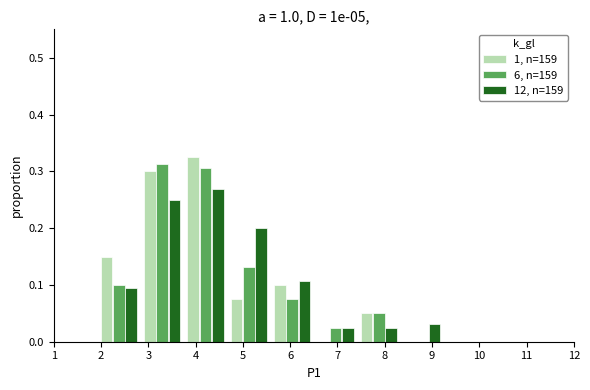

Reading left to right, transcribe this chart: for each range on the x-axis, give the height of each series' bar. Neither the bar edges nor the heights are printed on the chart, so give them approximately, as read against the axes.

1.0 to 1.9: 1, n=159=0	6, n=159=0	12, n=159=0
1.9 to 2.8: 1, n=159=0.15	6, n=159=0.10	12, n=159=0.09
2.8 to 3.8: 1, n=159=0.30	6, n=159=0.31	12, n=159=0.25
3.8 to 4.7: 1, n=159=0.33	6, n=159=0.31	12, n=159=0.27
4.7 to 5.6: 1, n=159=0.08	6, n=159=0.13	12, n=159=0.20
5.6 to 6.5: 1, n=159=0.10	6, n=159=0.08	12, n=159=0.11
6.5 to 7.4: 1, n=159=0	6, n=159=0.03	12, n=159=0.03
7.4 to 8.3: 1, n=159=0.05	6, n=159=0.05	12, n=159=0.03
8.3 to 9.3: 1, n=159=0	6, n=159=0	12, n=159=0.03
9.3 to 10.2: 1, n=159=0	6, n=159=0	12, n=159=0
10.2 to 11.1: 1, n=159=0	6, n=159=0	12, n=159=0
11.1 to 12.0: 1, n=159=0	6, n=159=0	12, n=159=0